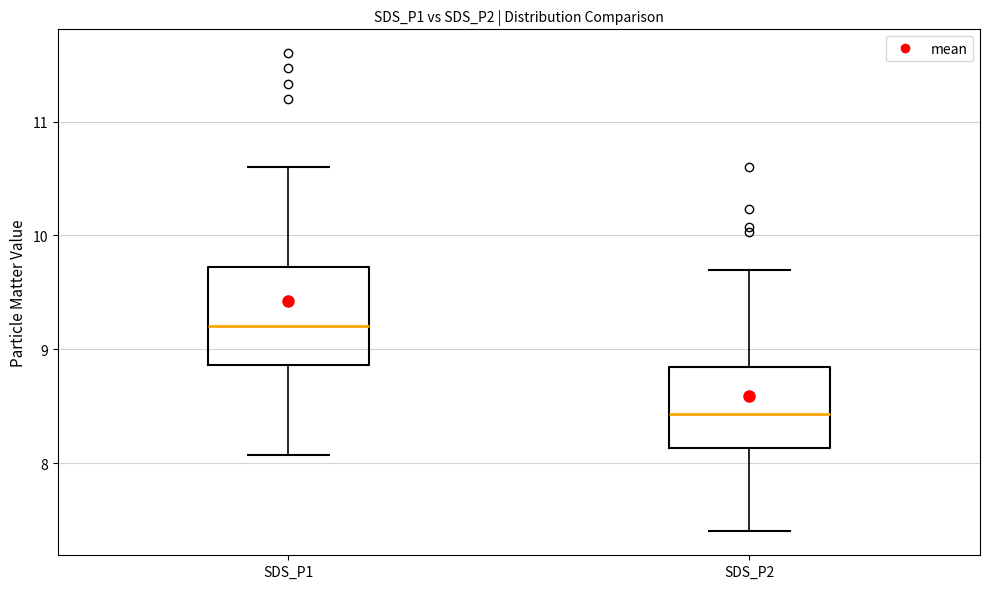

Comparing the boxes themselves (not the whiskers), which one is the tallest?

SDS_P1